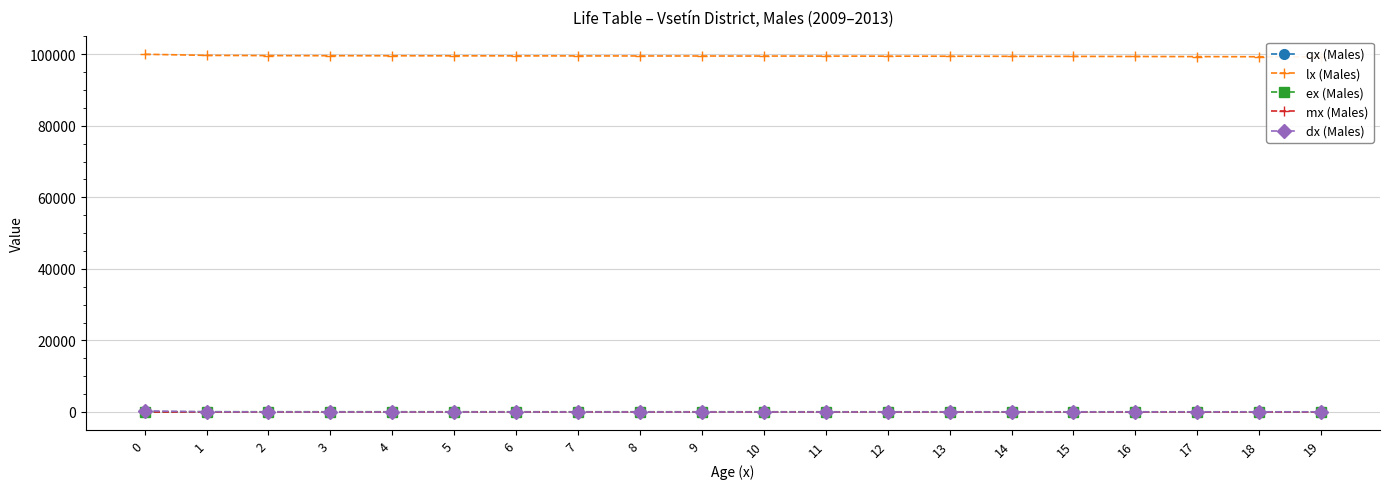

How many lines are shown in the chart?

5